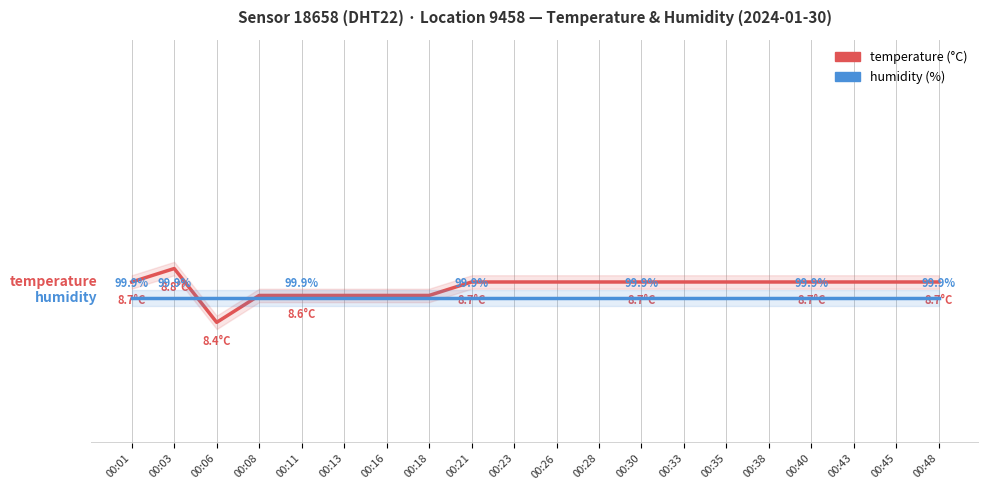

Where is temperature nearest to the value 8?

00:06